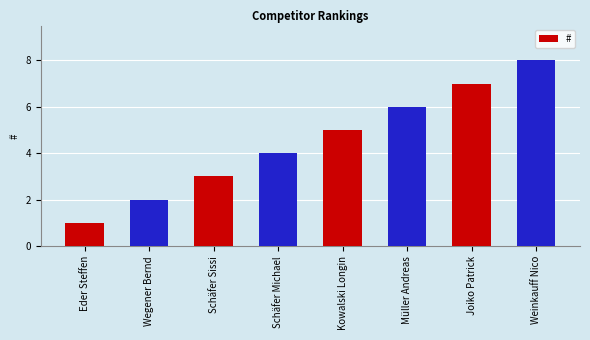

Is it true that the value at Wegener Bernd is 1?

False